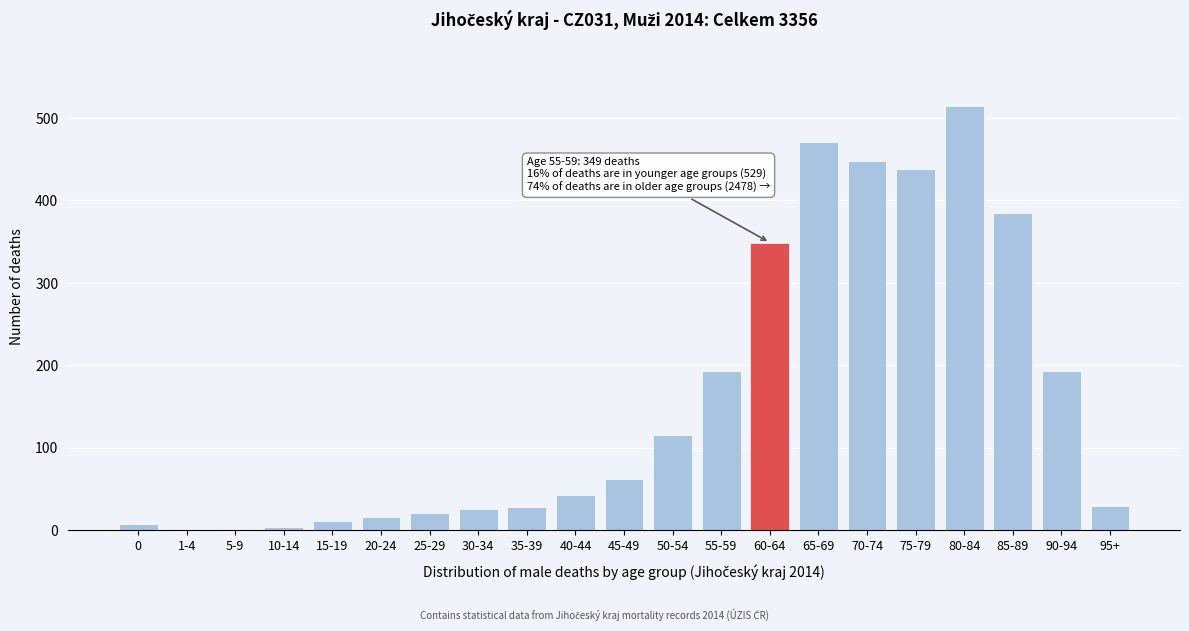

What is the greatest value displayed?

514